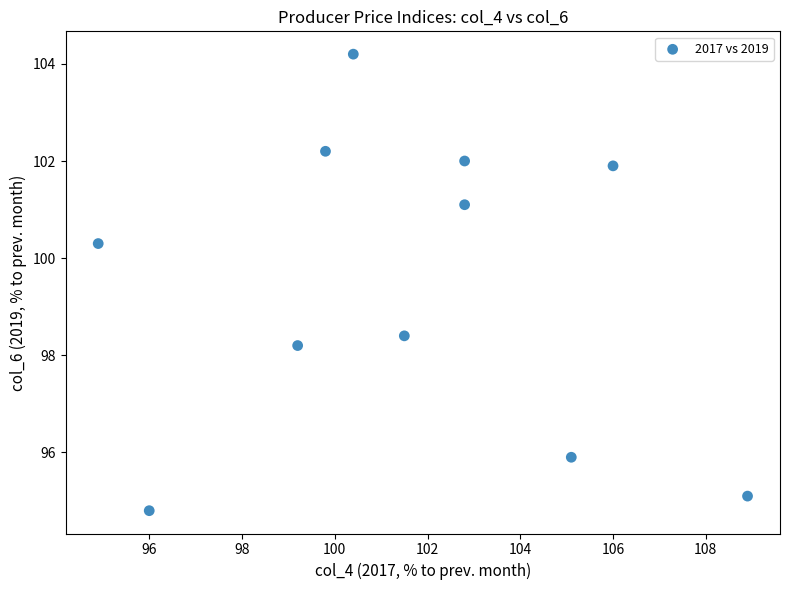

What Y value in the scatter plot is closest to 99?

98.4